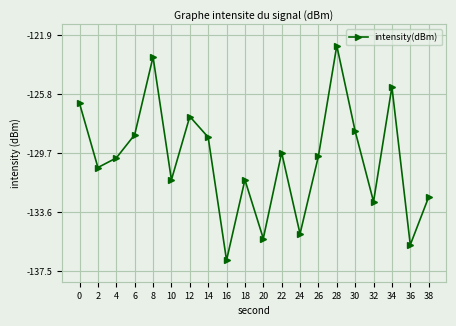

True or false: there are more than 2 points higher than both neighbors.

True